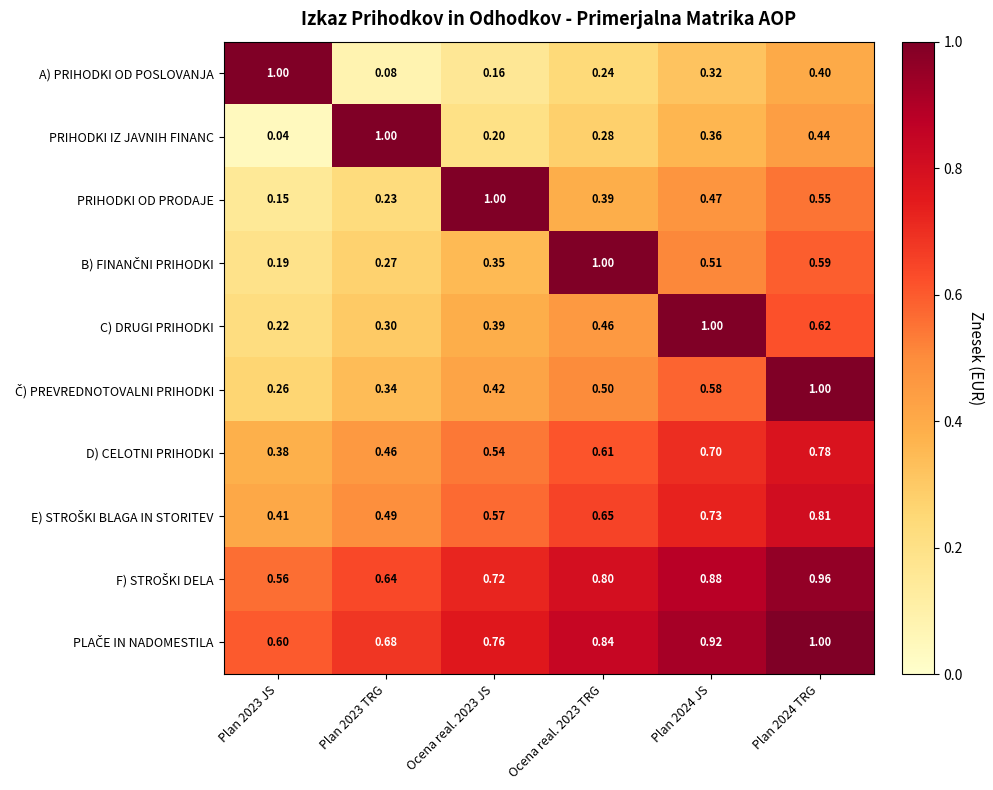

Which series has the widest spread of values?

PRIHODKI IZ JAVNIH FINANC